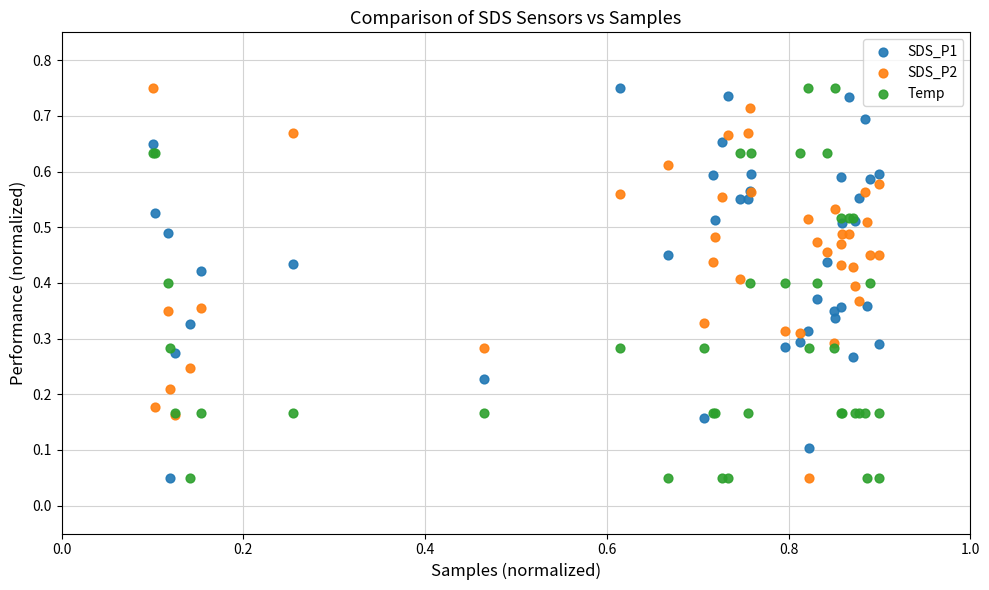

What are all the series names shown in the legend?

SDS_P1, SDS_P2, Temp